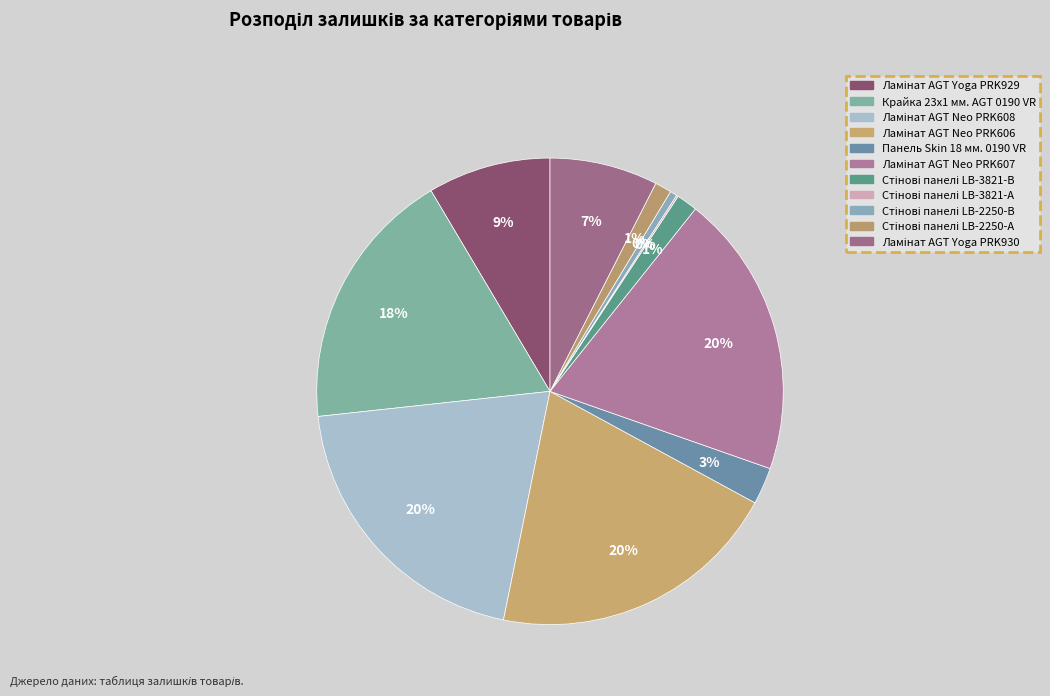

Which slice is the smallest?

Стінові панелі LB-3821-А